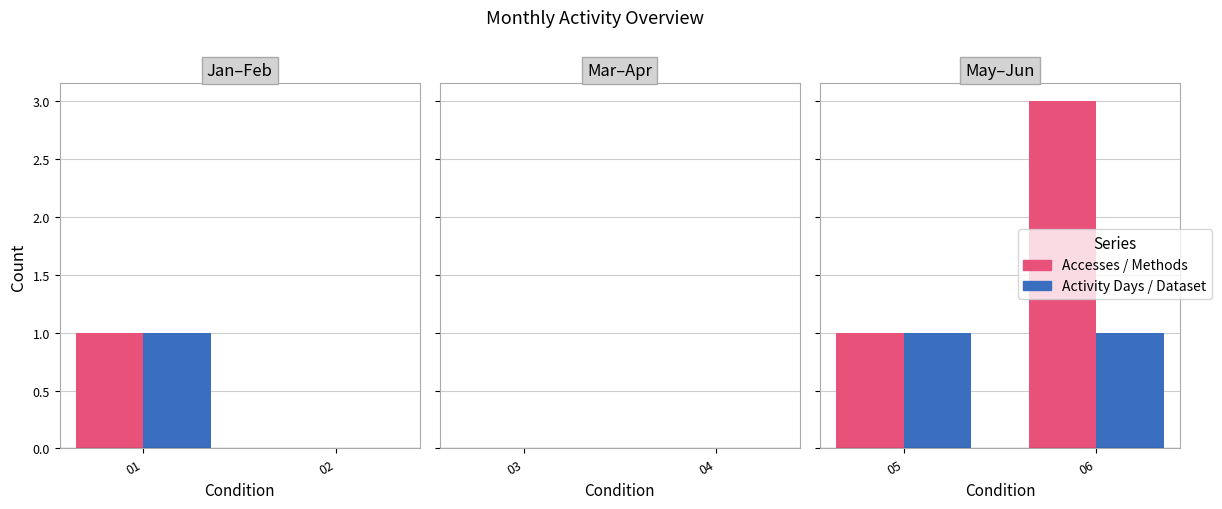

Which label corresponds to the smallest value in the chart?

02